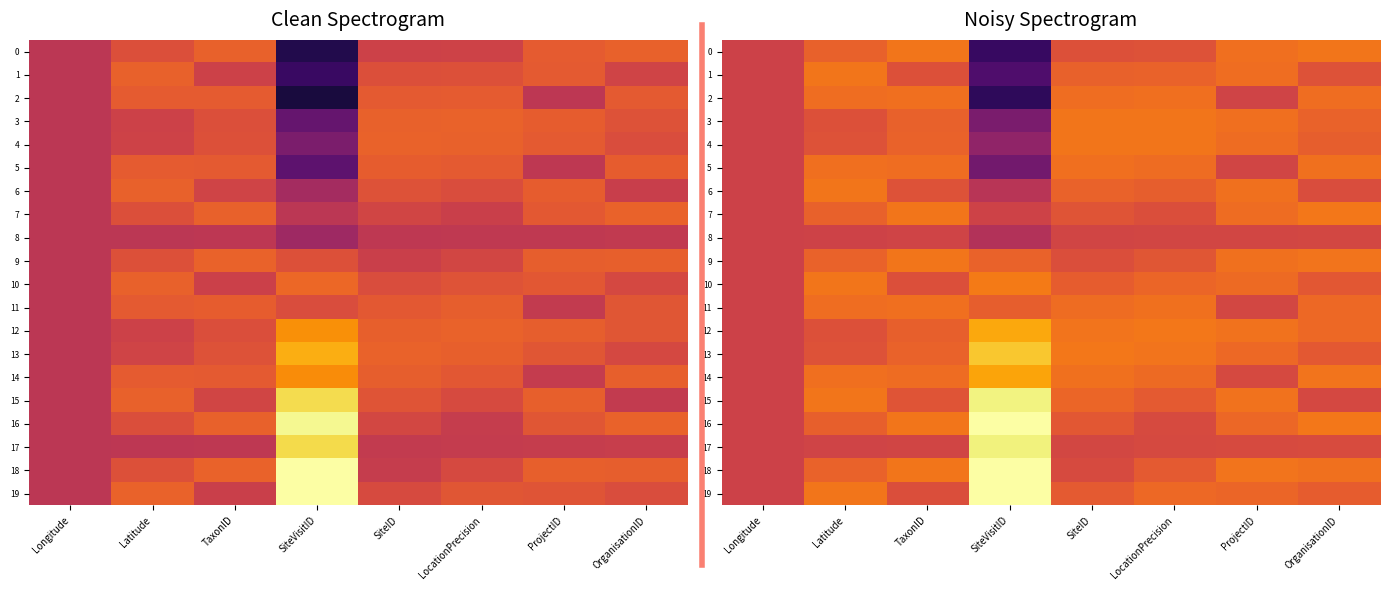

Between SiteID and TaxonID, which is larger?

TaxonID